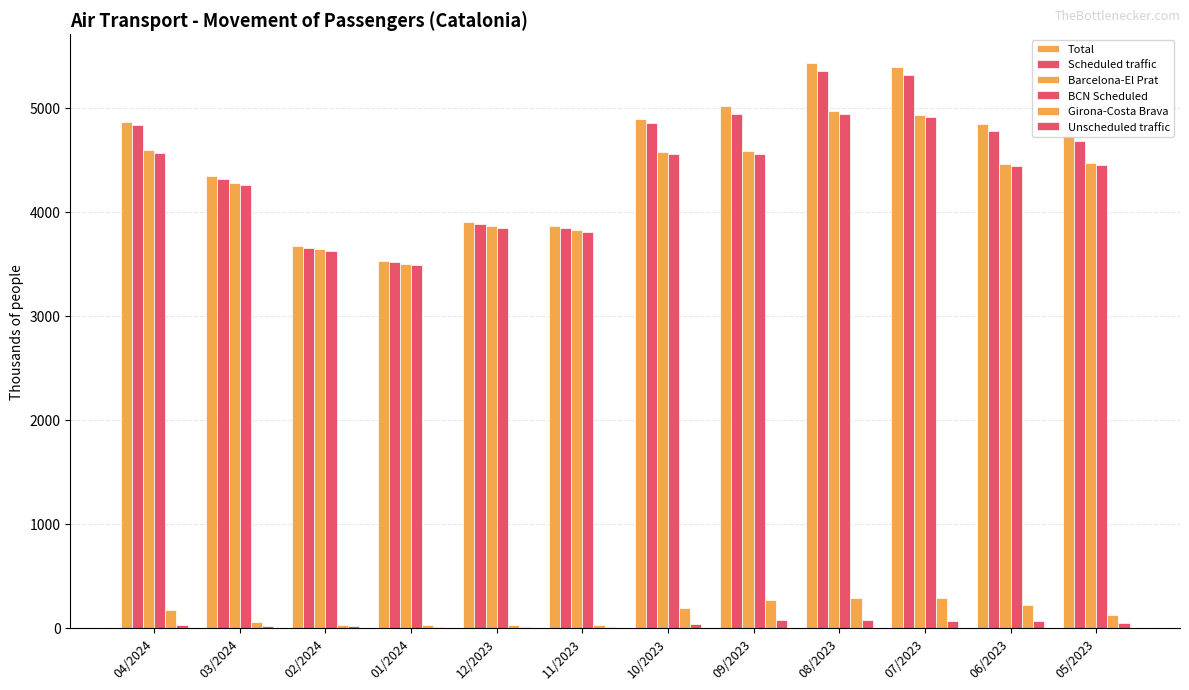

What is the difference between the highest and lowest values at 01/2024?

3520.4